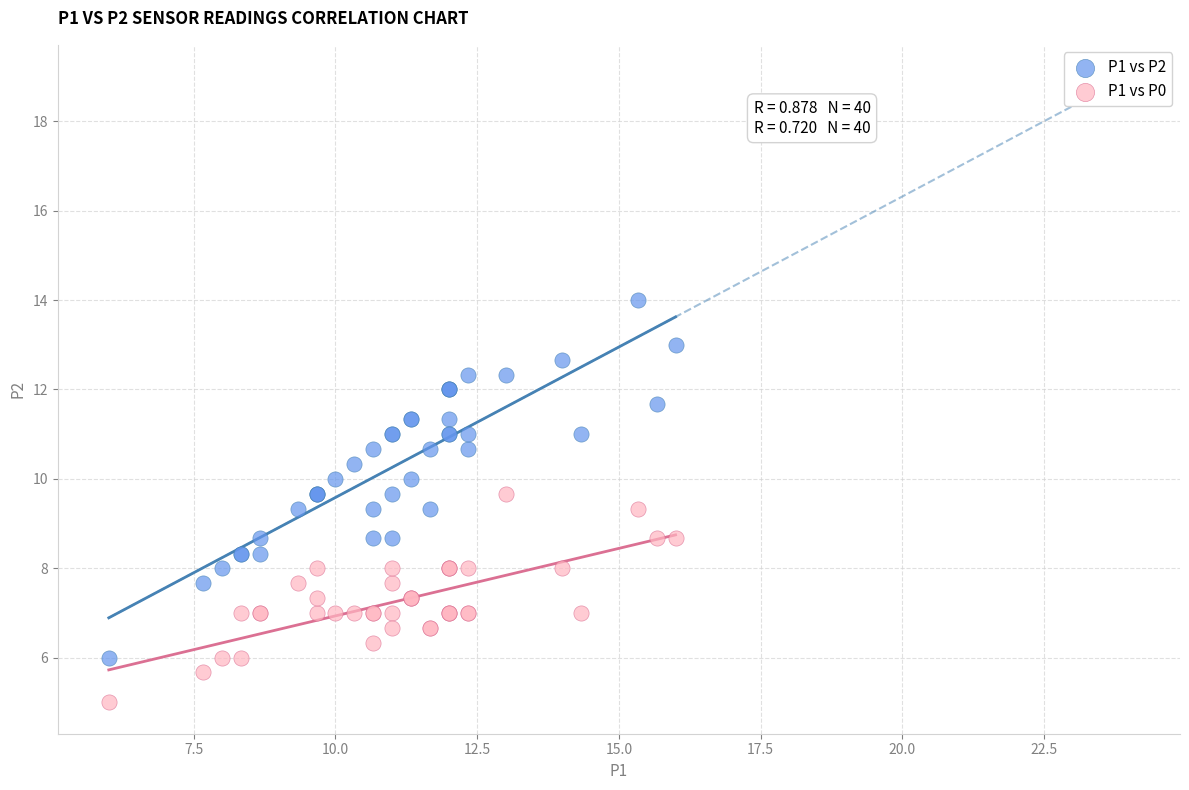

Which series contains the lowest Y value?

P1 vs P0